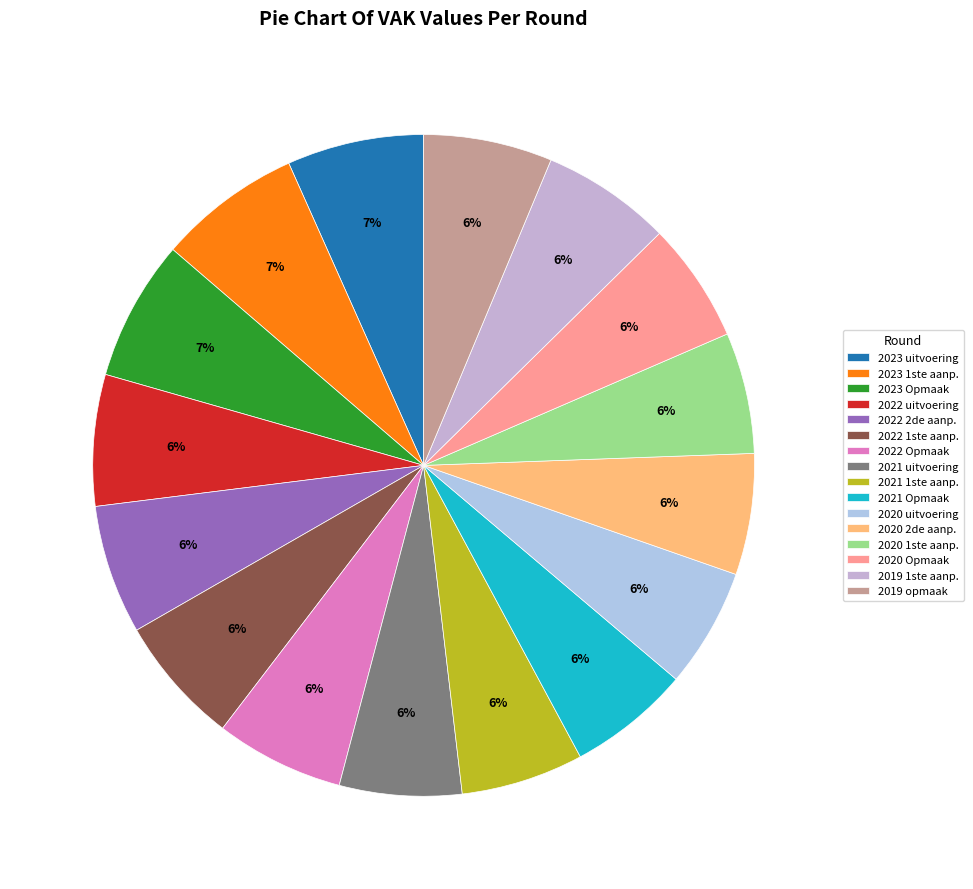

How many segments does this pie chart have?

16